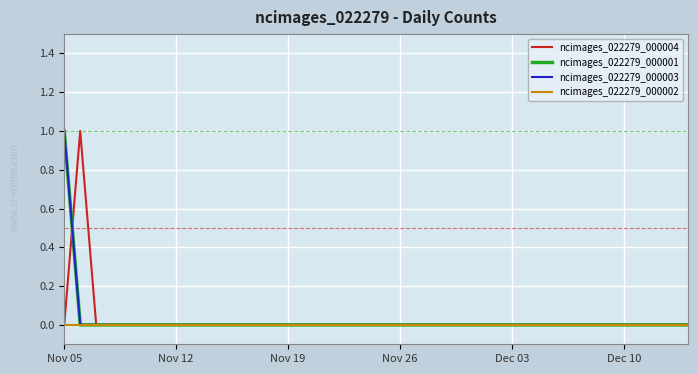

Is this an area chart (filled region under the line)?

No